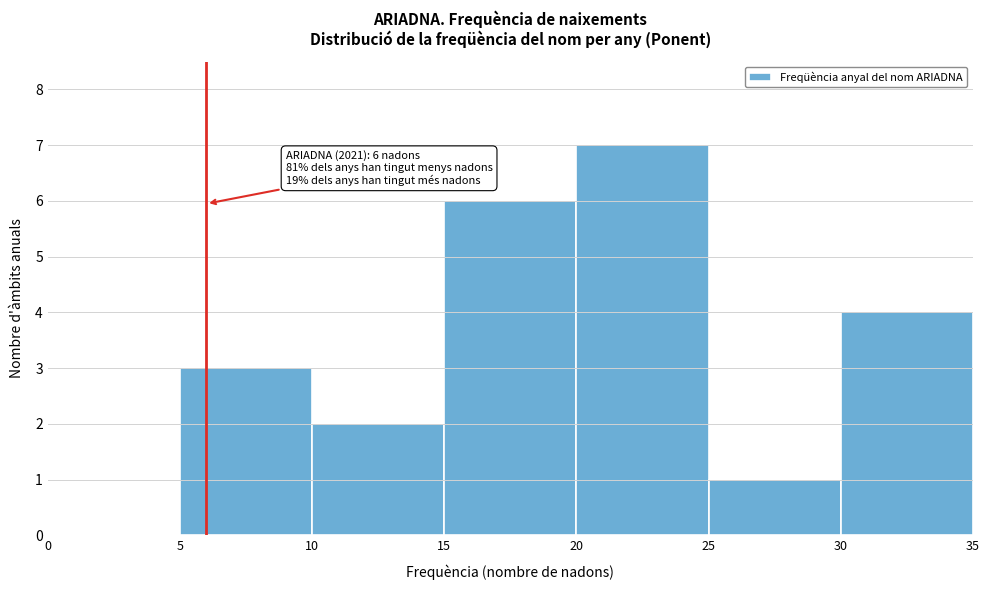

Over which range of the x-axis is the bar tallest?

20 to 25